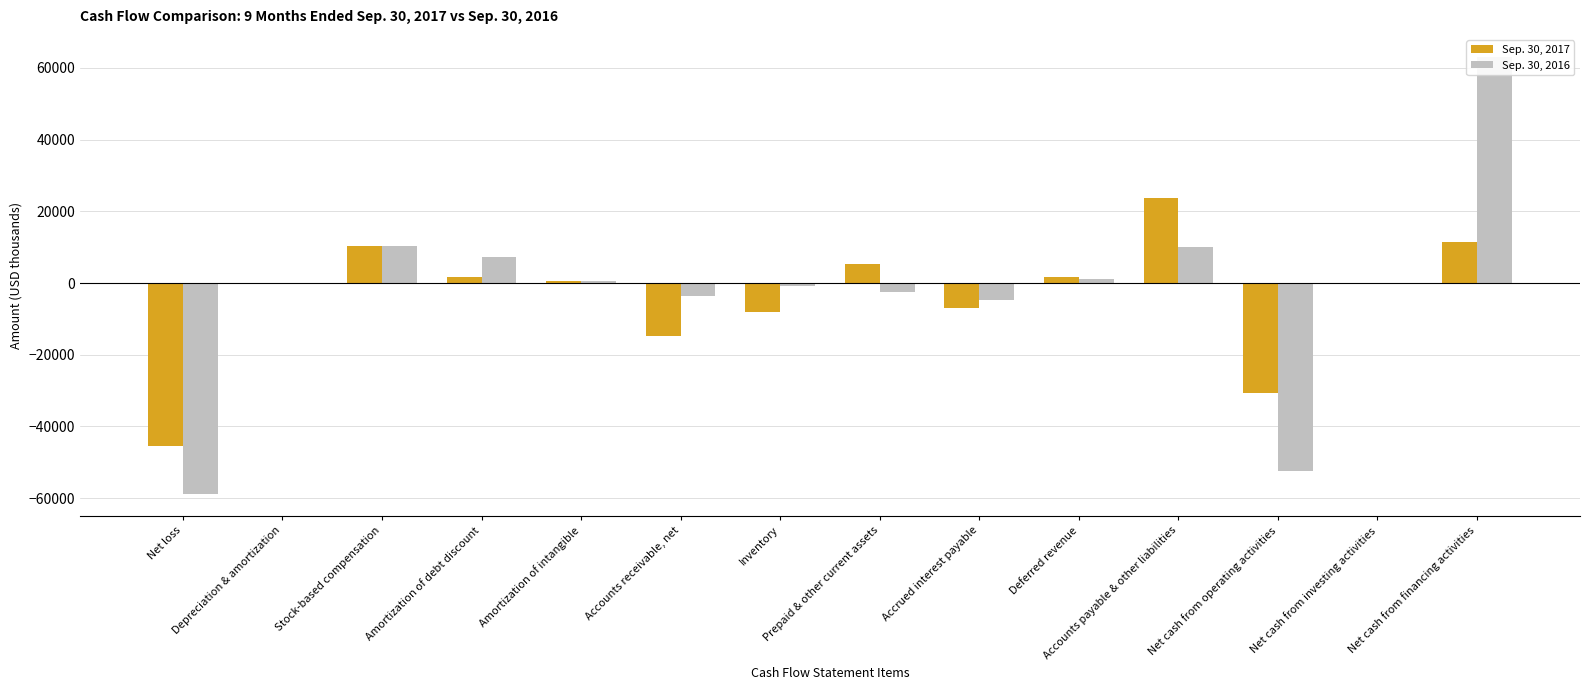

Where does the Sep. 30, 2016 series first go above 114?

Stock-based compensation